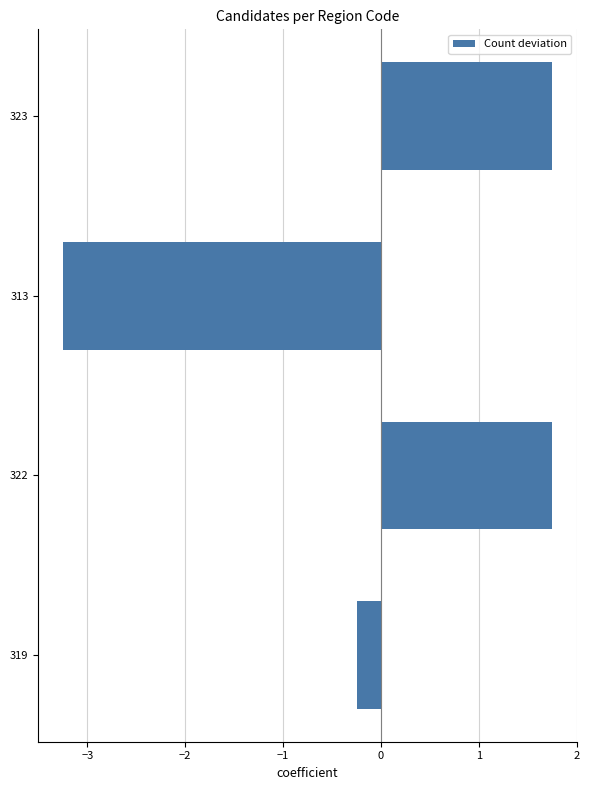

Are the bars horizontal?

Yes